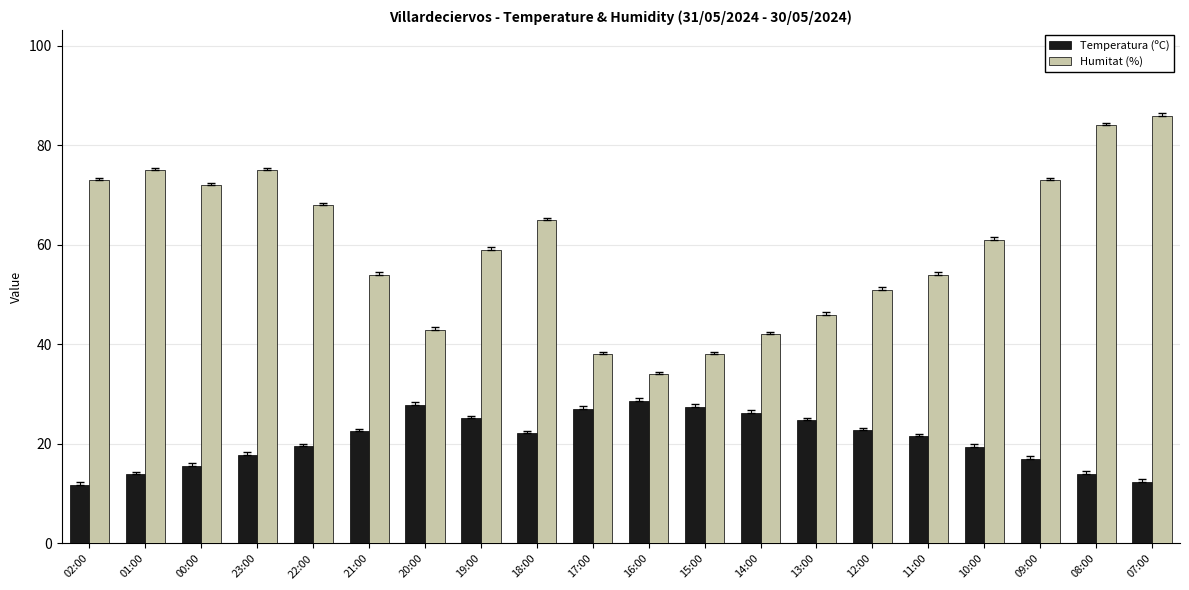

Which series has the widest spread of values?

Humitat (%)